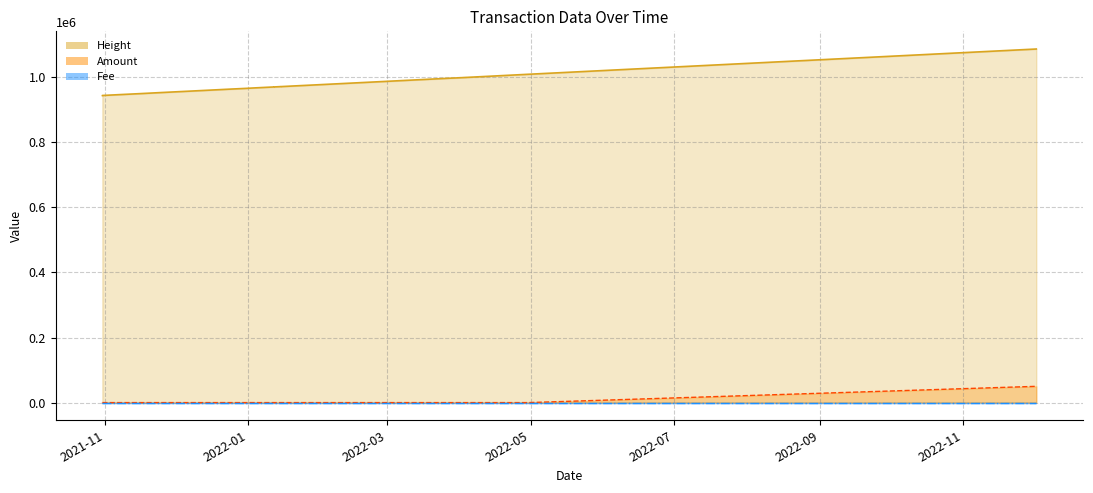

Is it true that Amount equals 0.2 at 2022-03-30?

True